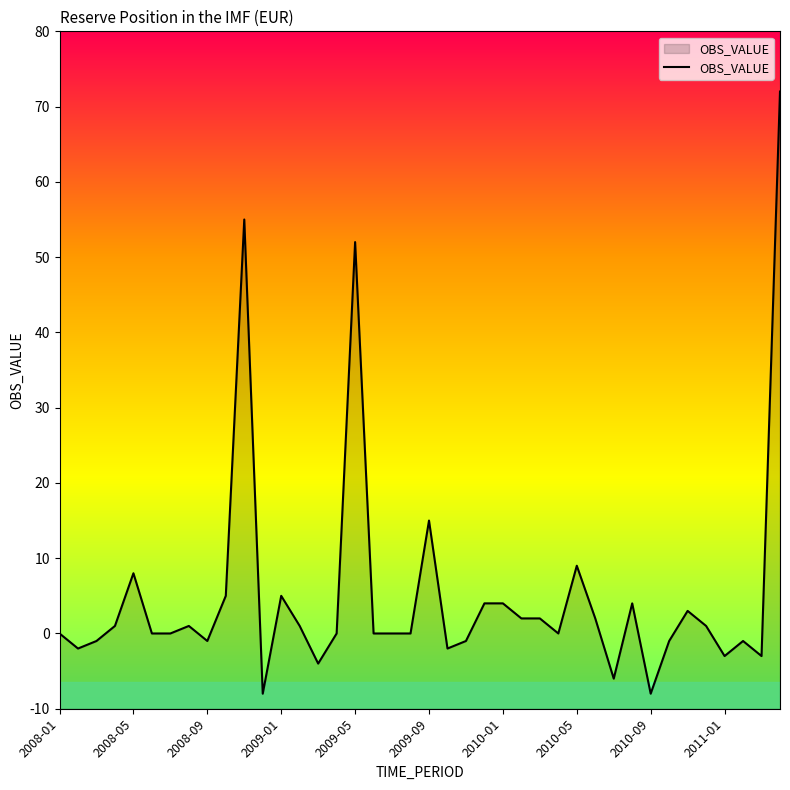

What is the greatest value displayed?

72